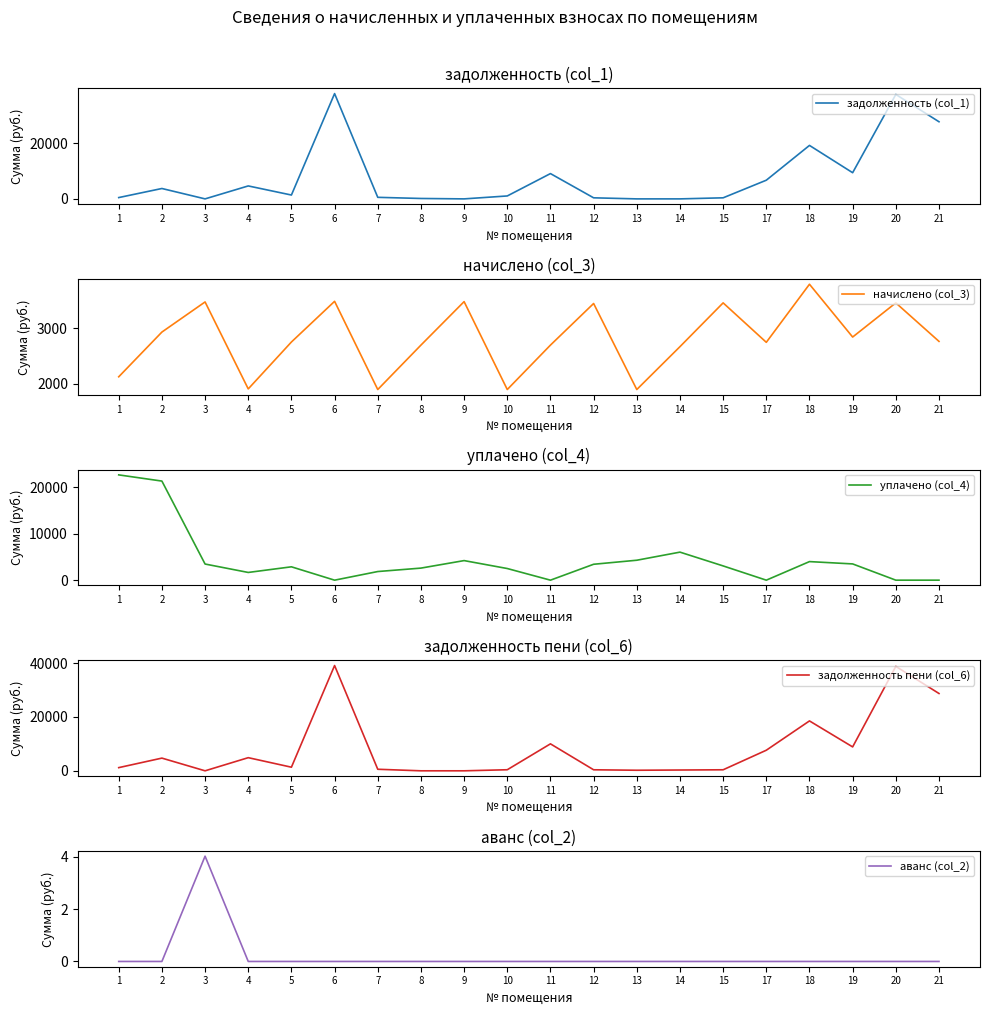

How many lines are shown in the chart?

5